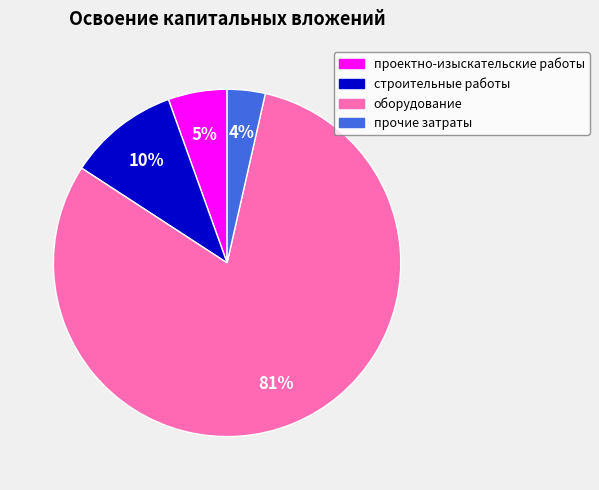

What percentage is the строительные работы slice, to the nearest percent?

10%